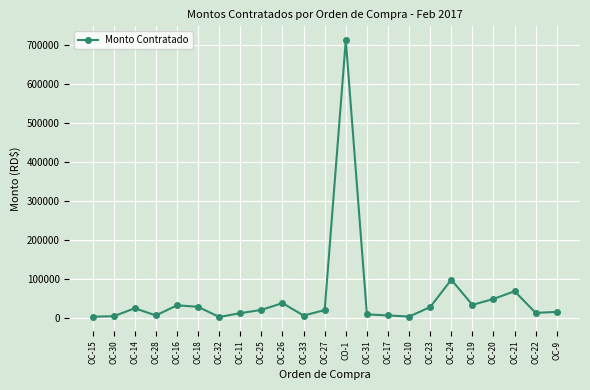

What is the label of the 22nd point from the right?

OC-30